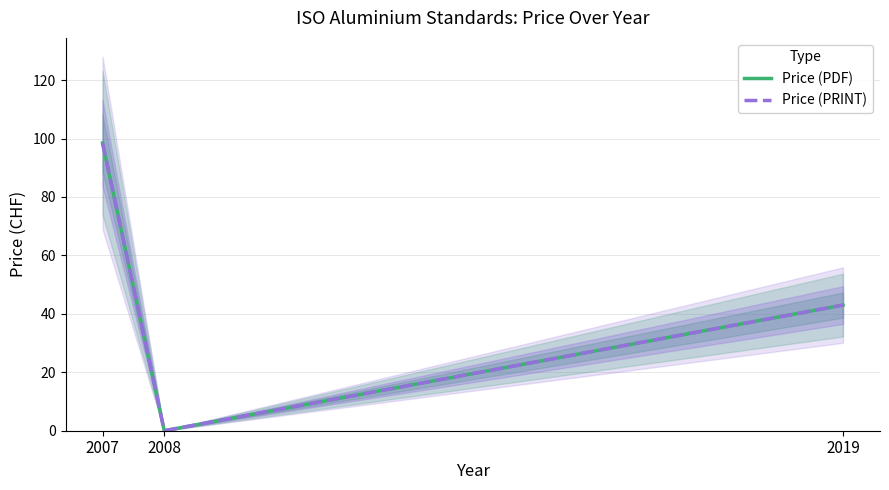

What is the difference between the maximum and minimum values in the Price (PDF) series?

98.5